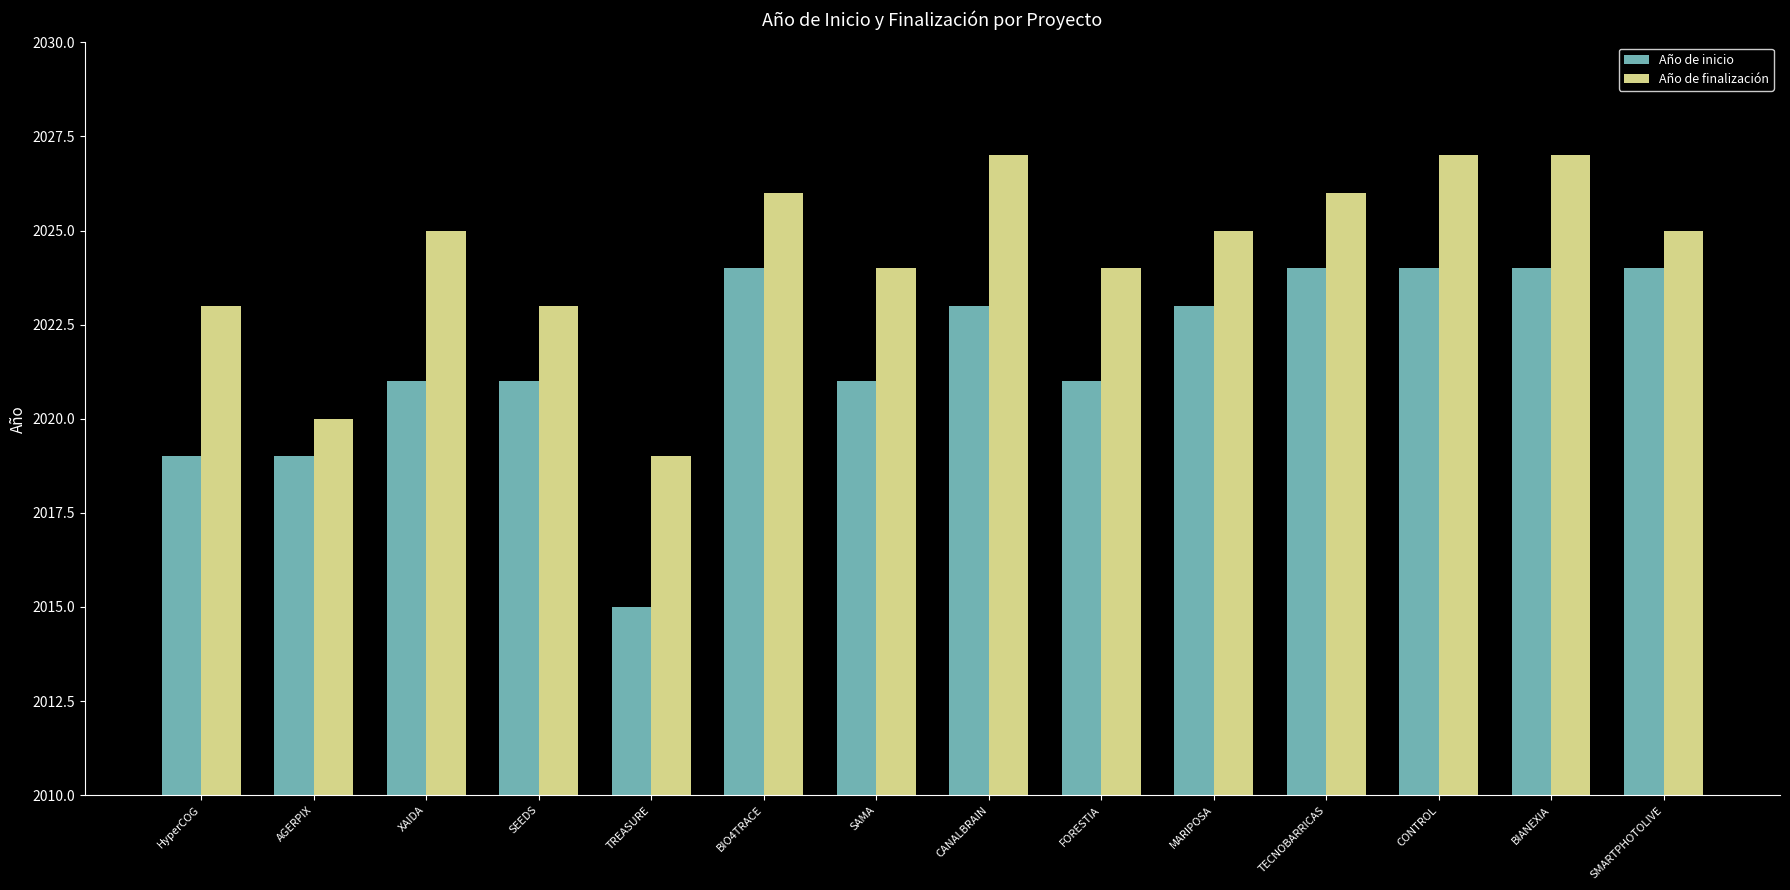

How many categories are shown in the chart?

14